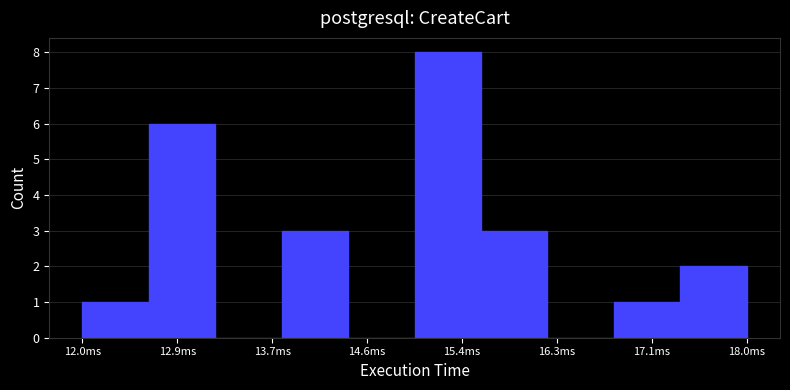

What is the height of the bar covering 12.0 to 12.6 on the x-axis? The values are not printed on the chart, so give them approximately, as read against the axis.

1